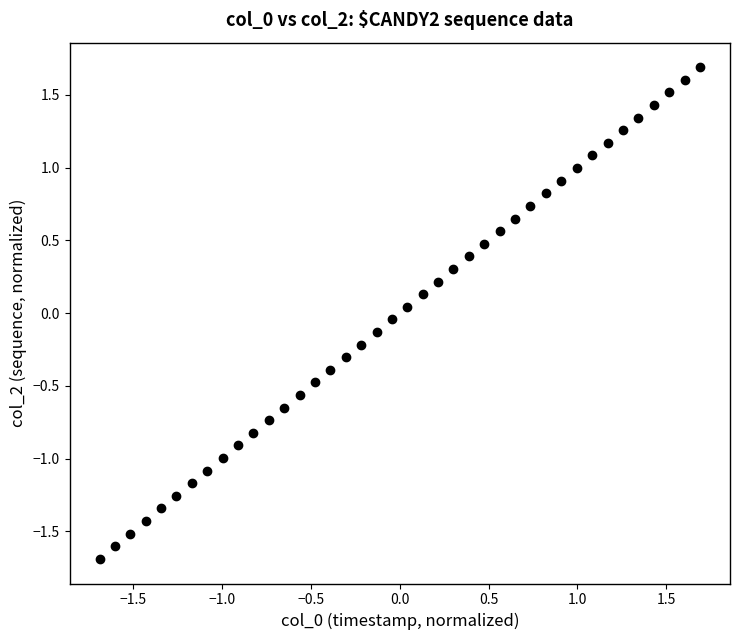

What is the range of X values (max minus min)?

3.4